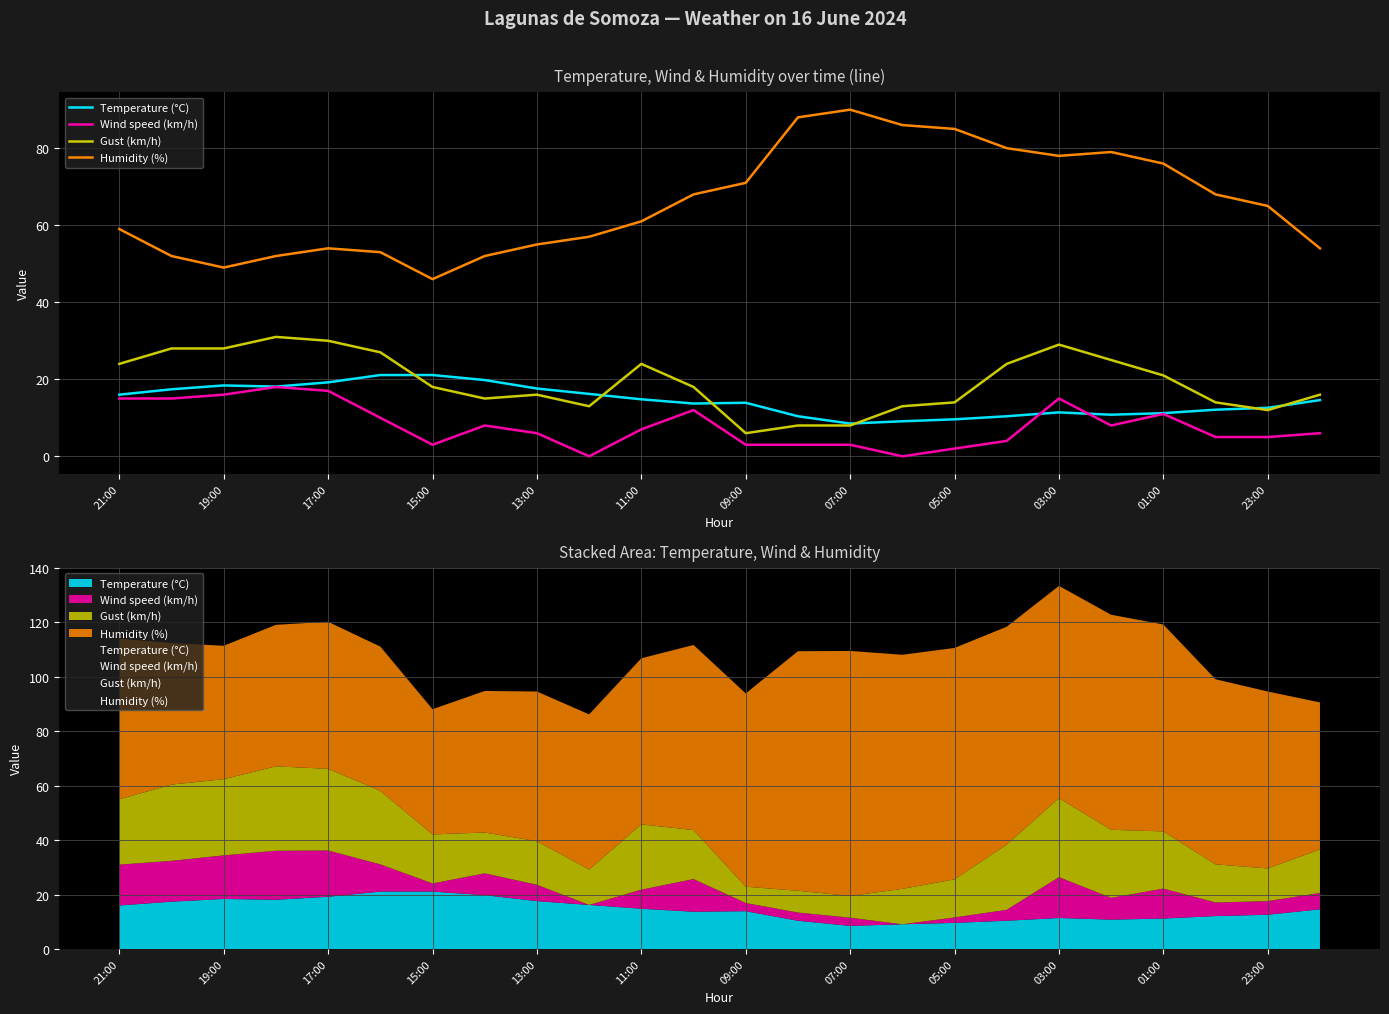

List the series in order of their peak value, lowest first.

Wind speed (km/h), Temperature (°C), Gust (km/h), Humidity (%)